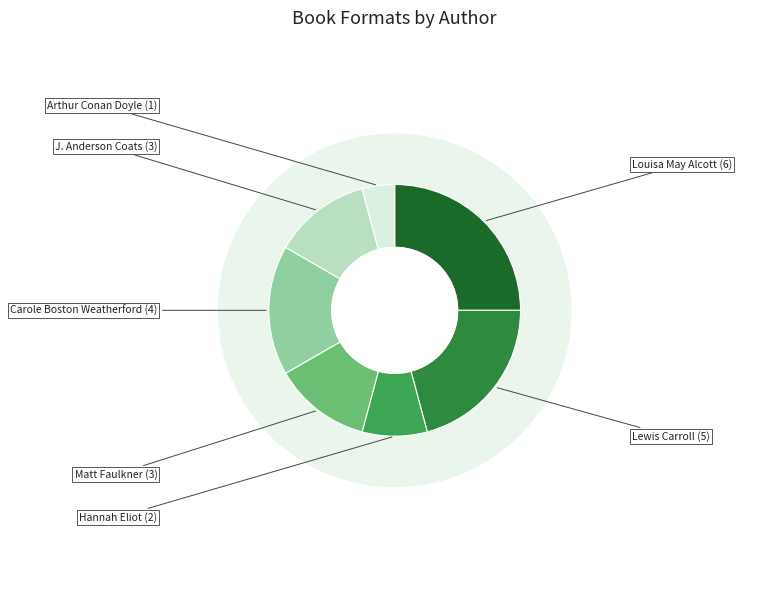

The Arthur Conan Doyle (197552094) slice represents 4% of the pie. True or false?

True